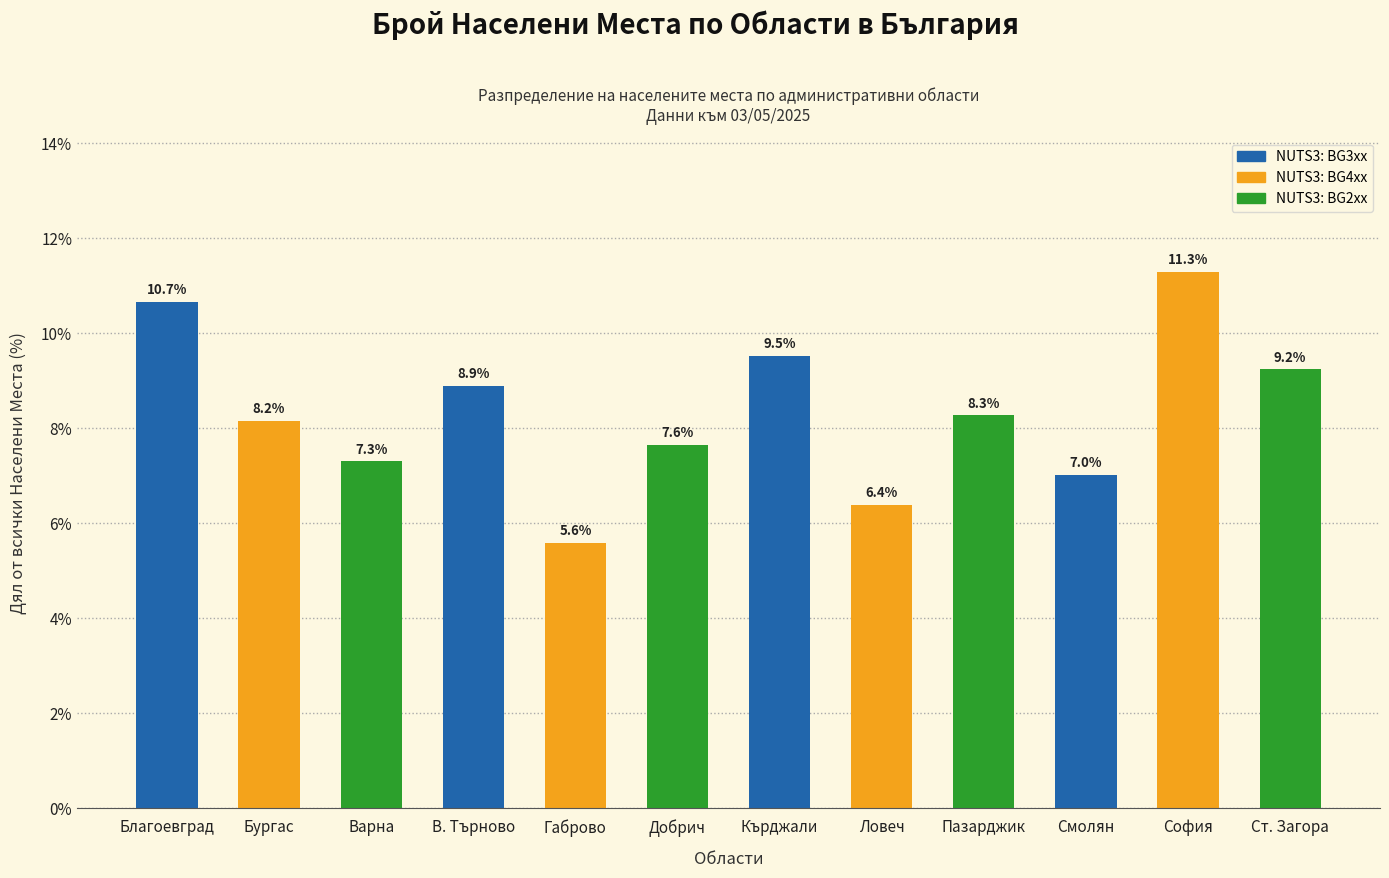

What is the change in value from Варна to Габрово?

-1.7